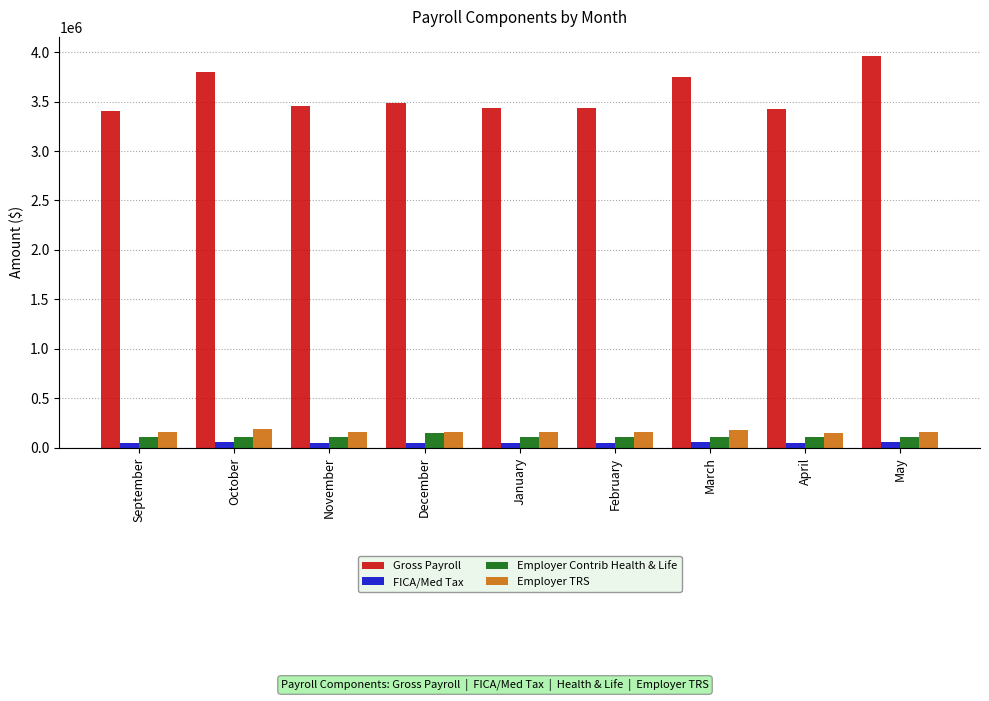

Rank the series at March from lowest to highest value.

FICA/Med Tax, Employer Contrib Health & Life, Employer TRS, Gross Payroll